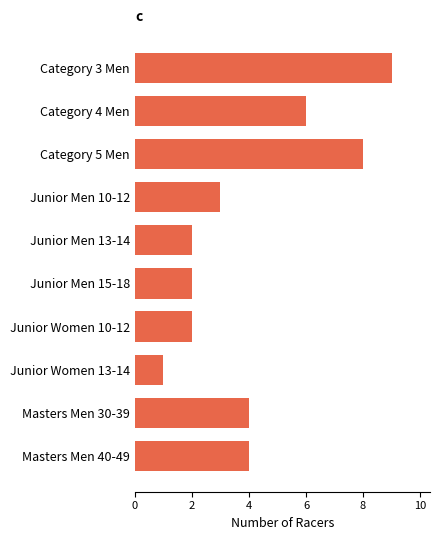

What is the average value?

4